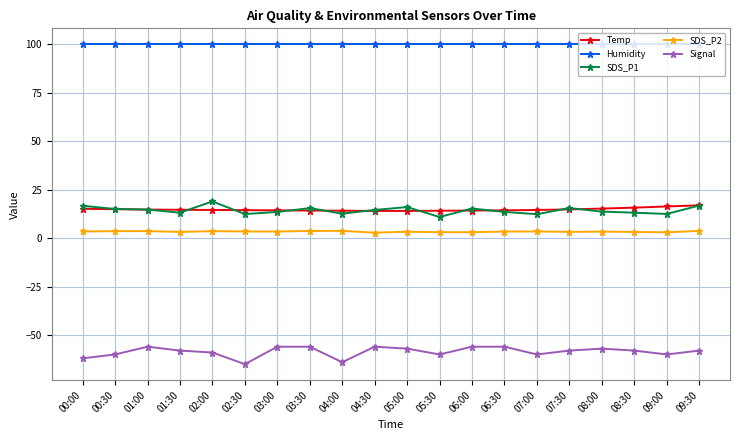

True or false: Signal and SDS_P2 cross at least once.

False